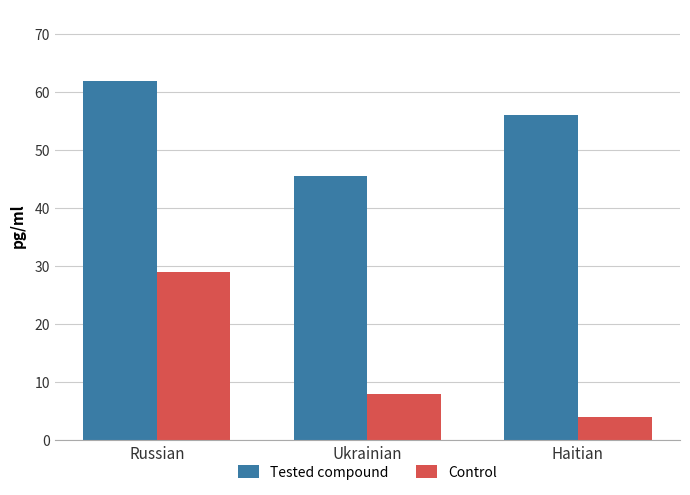

How many distinct data groups are displayed?

2